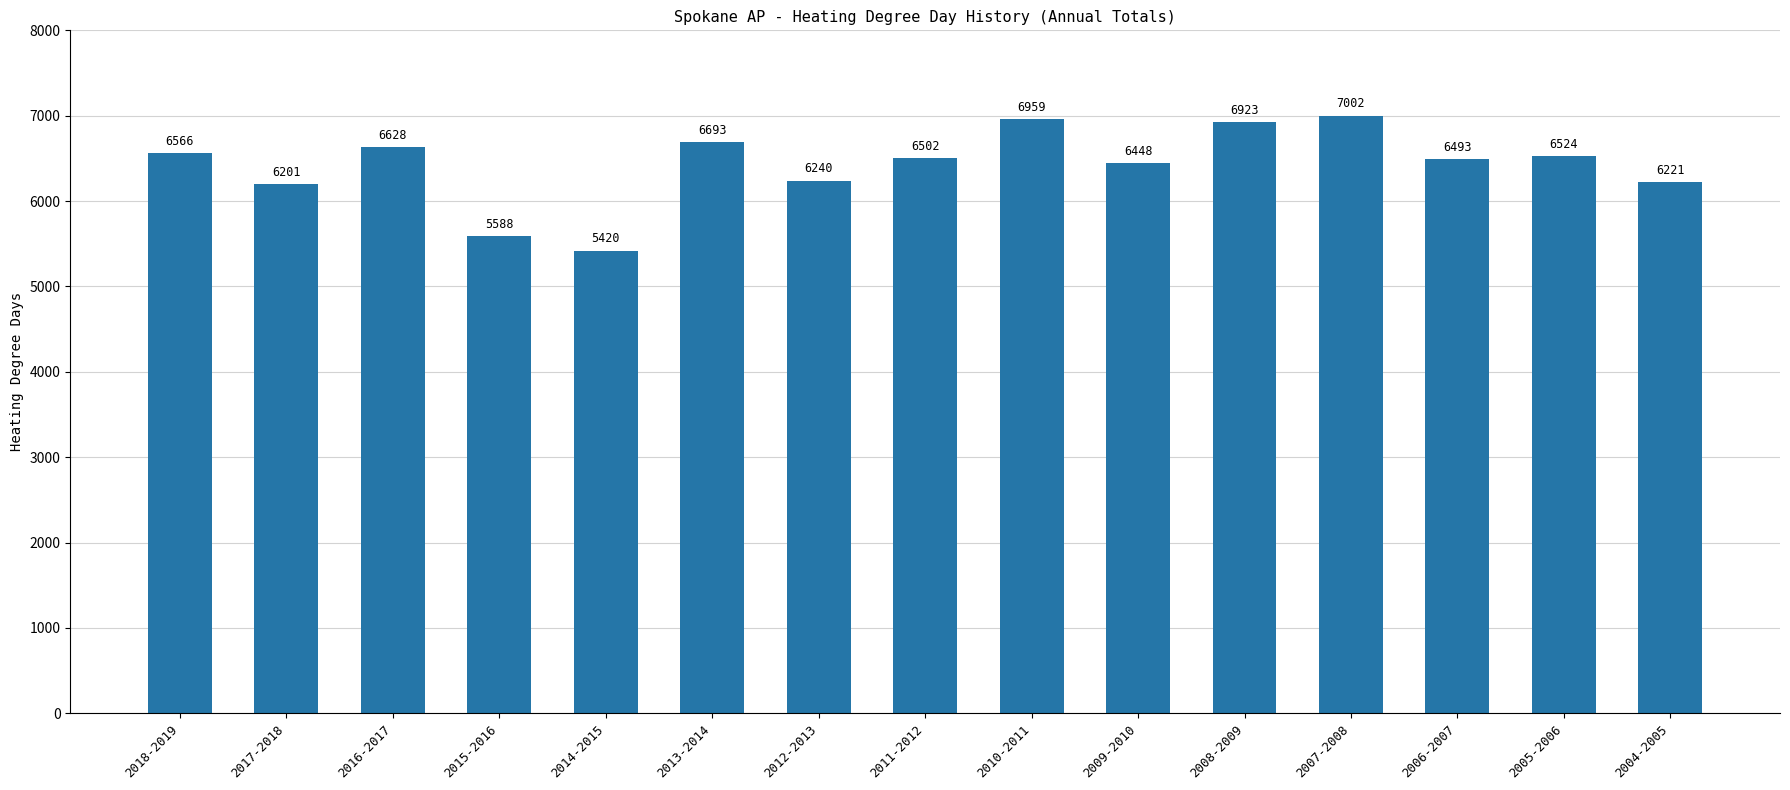

What is the change in value from 2013-2014 to 2007-2008?

+309